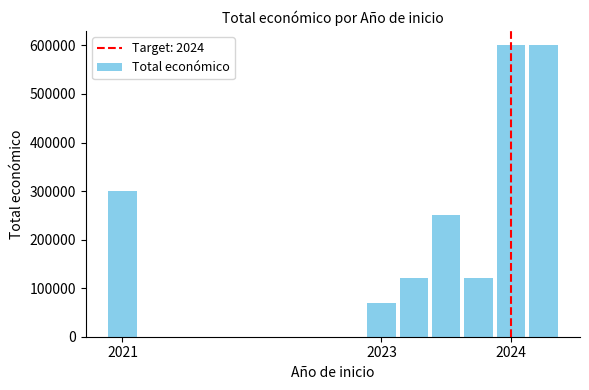

What is the maximum value shown in the chart?

600000